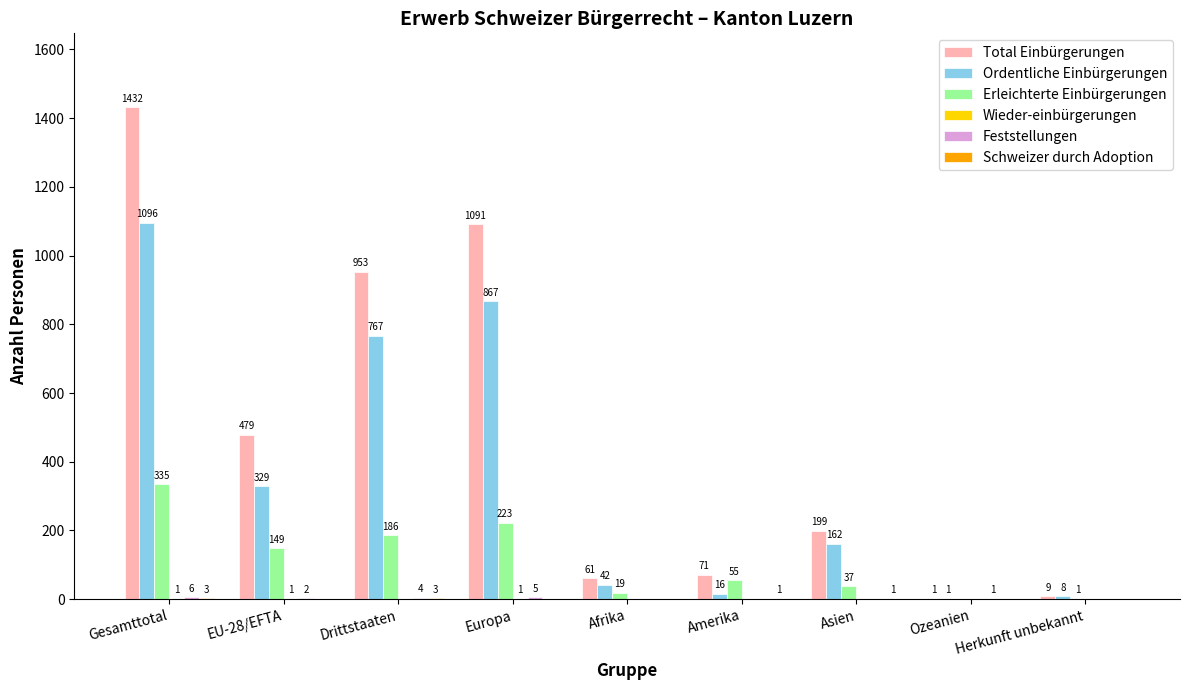

What is the total value across all series at Europa?

2187